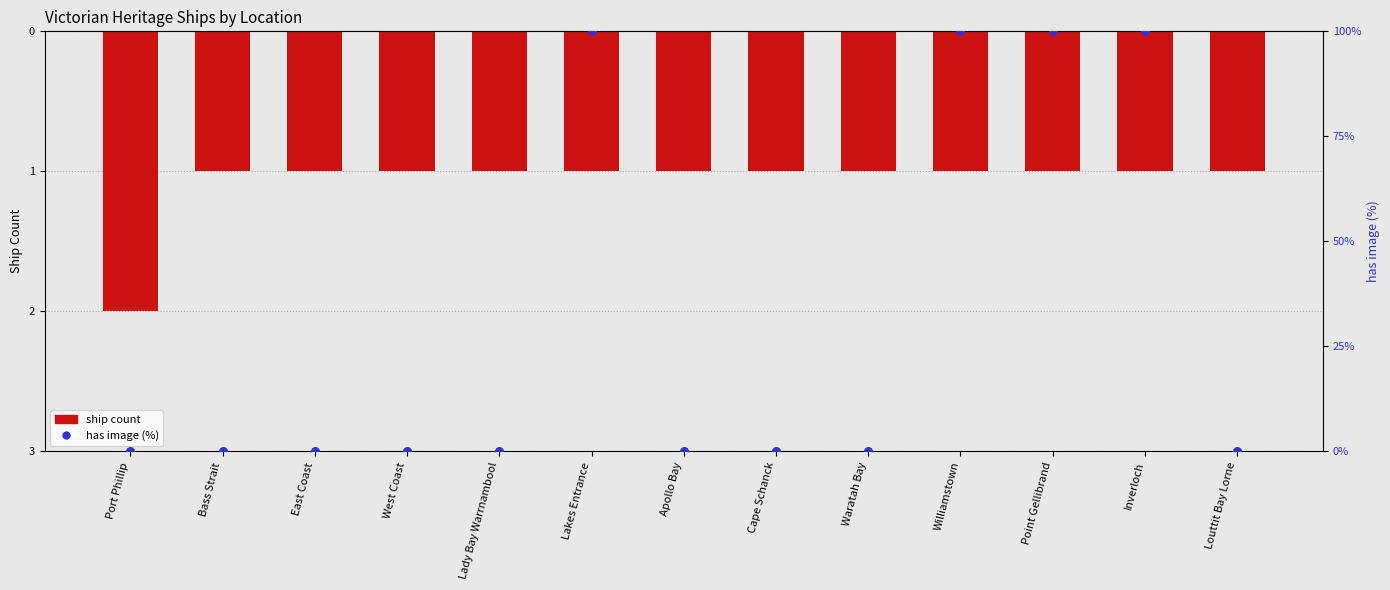

At how many categories does at least one series exceed 49?

4